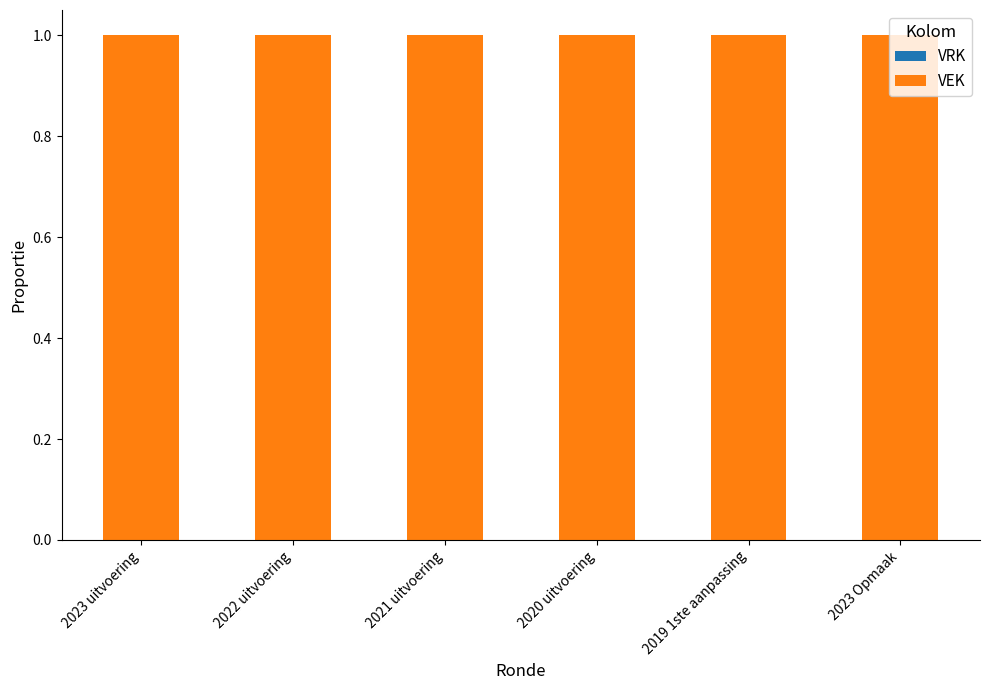

Reading left to right, what are all the values shown in this chart?

VRK: 0	0	0	0	0	0
VEK: 1	1	1	1	1	1